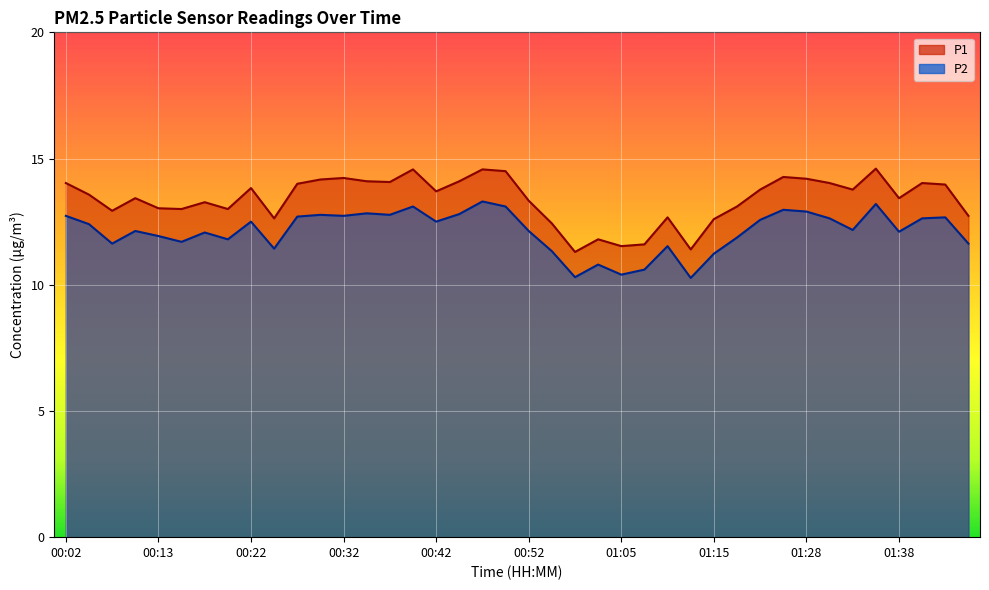

At which category does P1 reach its first local peak?

00:10